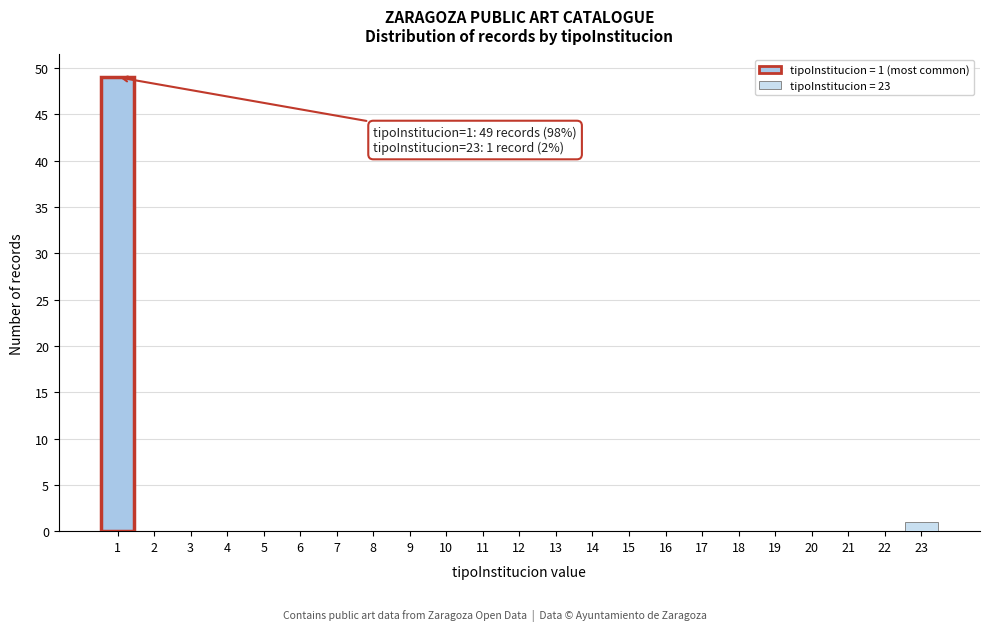

Which range on the x-axis has the tallest bar?

0.5 to 1.5